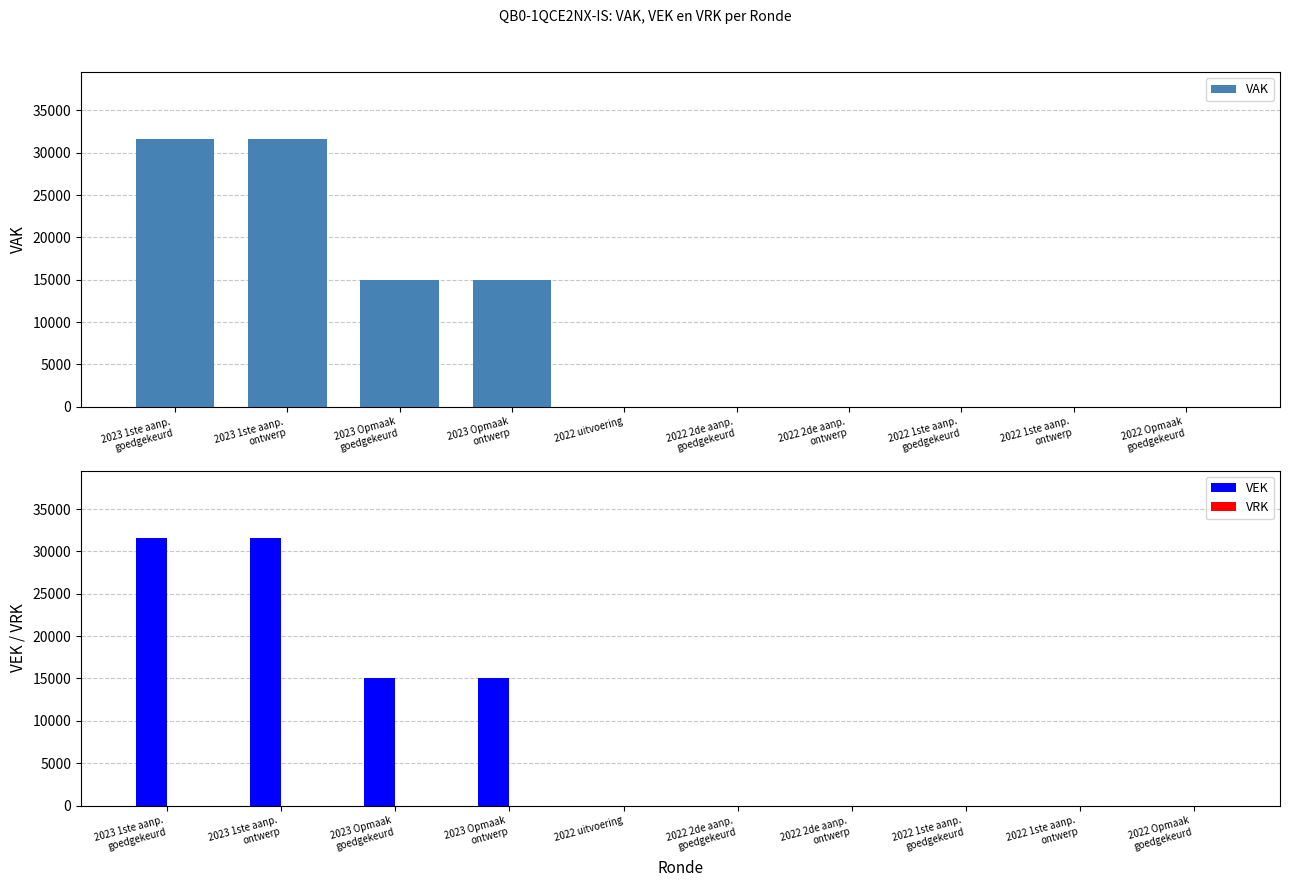

True or false: VAK has a value of -12232 at 2022 Opmaak
goedgekeurd.

False